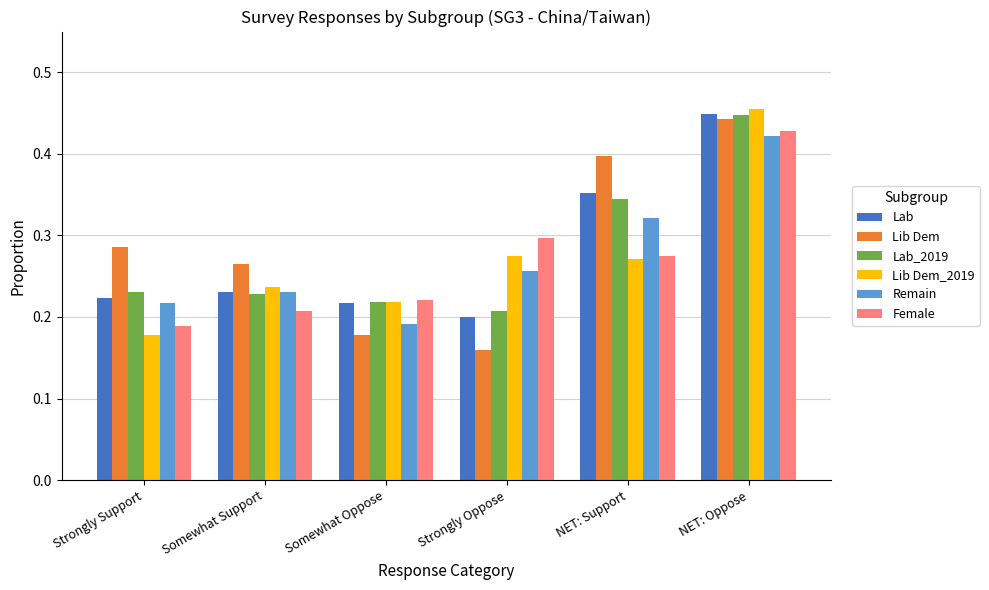

Which category has the highest value in the Lab_2019 series?

NET: Oppose